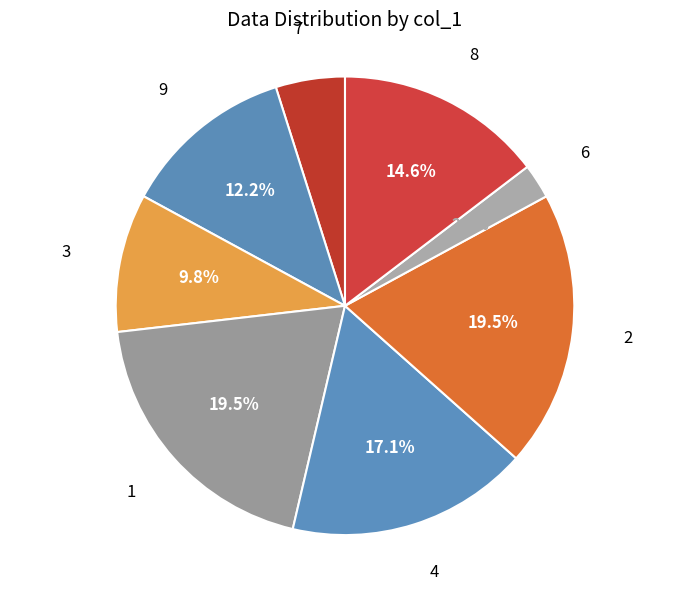

What percentage is the 6 slice, to the nearest percent?

2%